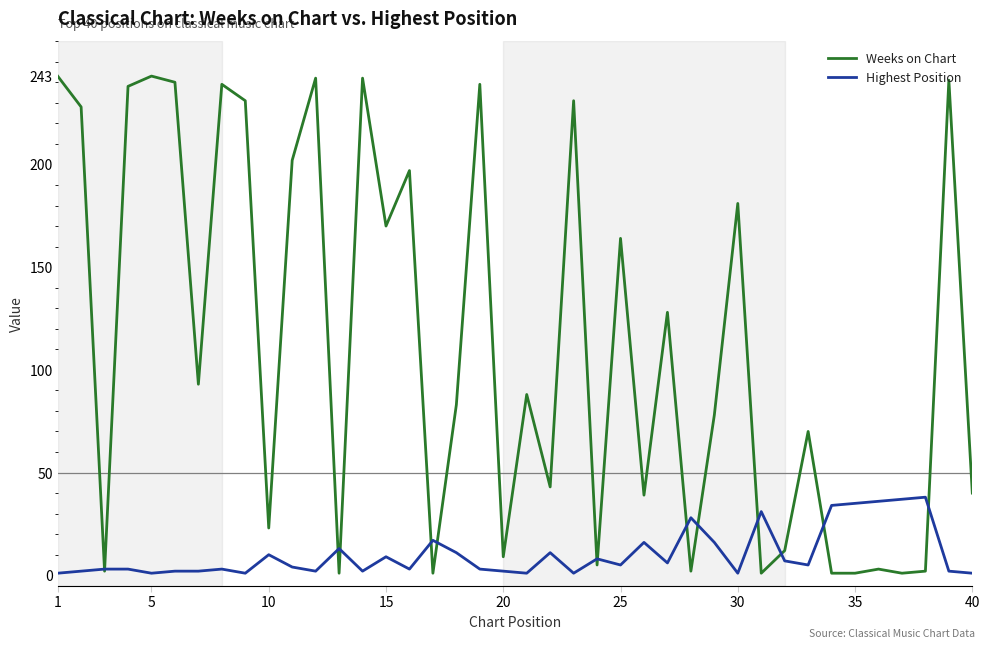

Which series has the largest total across all categories?

Weeks on Chart